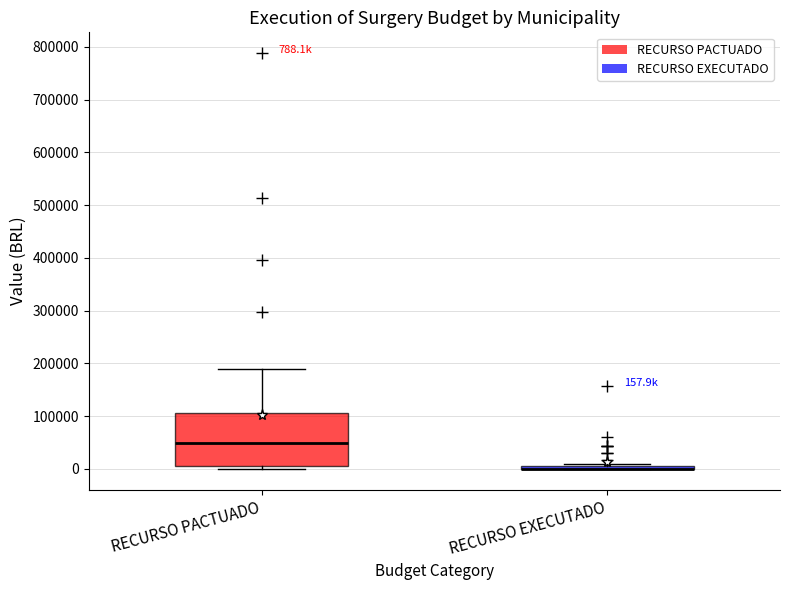

Which box is the tallest, from its lower edge to its upper edge?

RECURSO PACTUADO